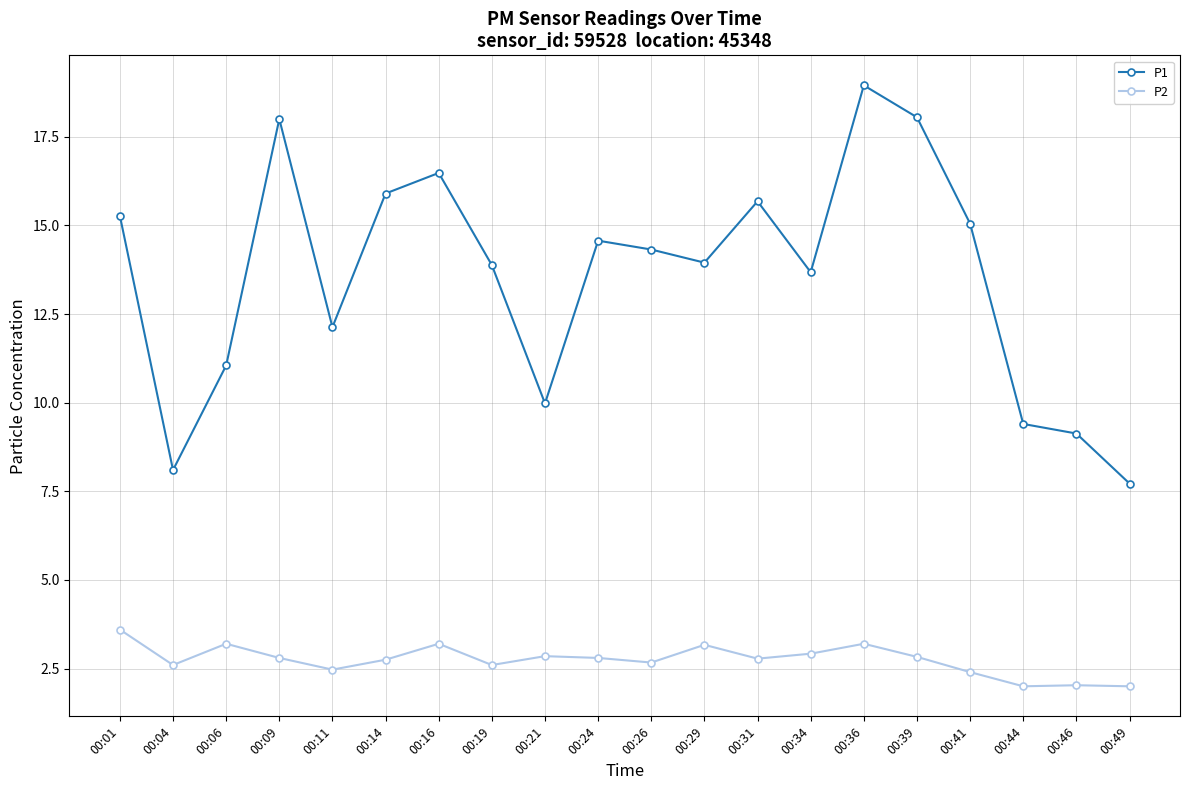

What is the minimum value shown in the chart?

2.0